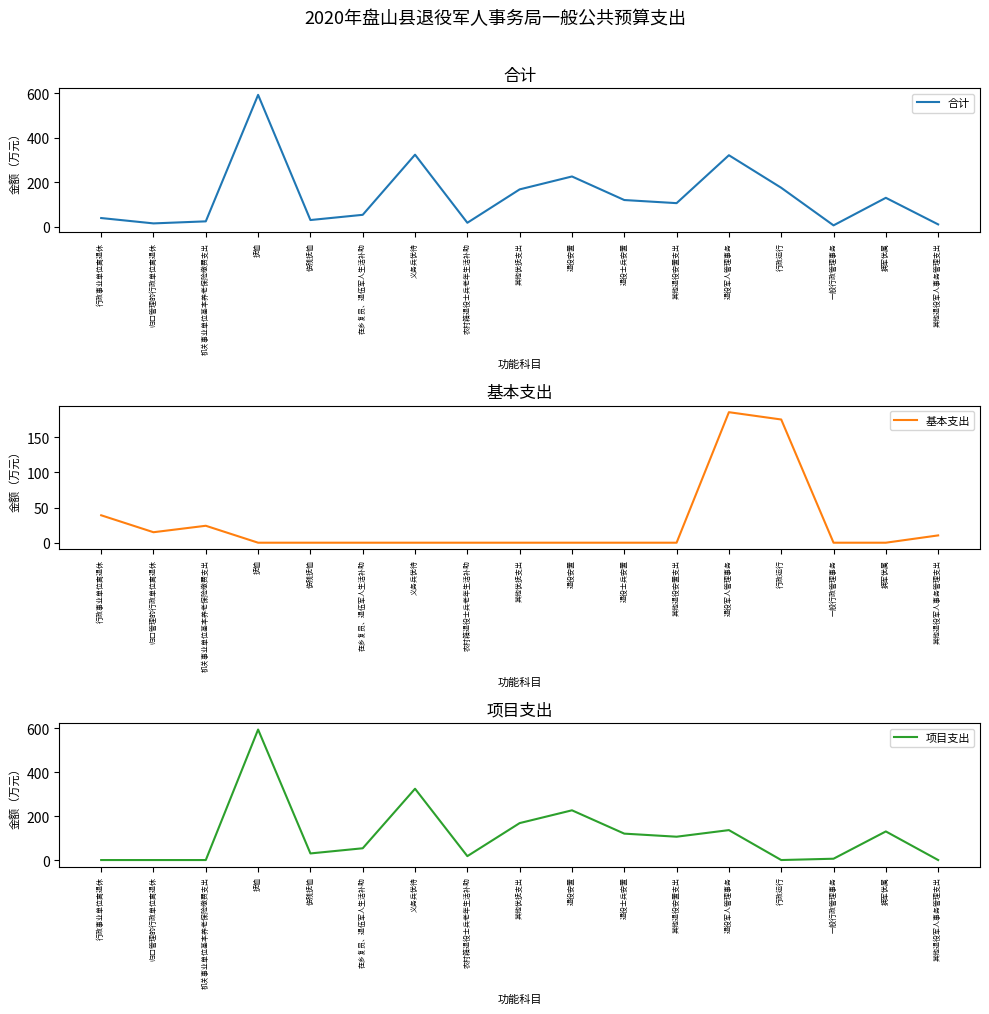

At which category is the sum across all series the highest?

抚恤